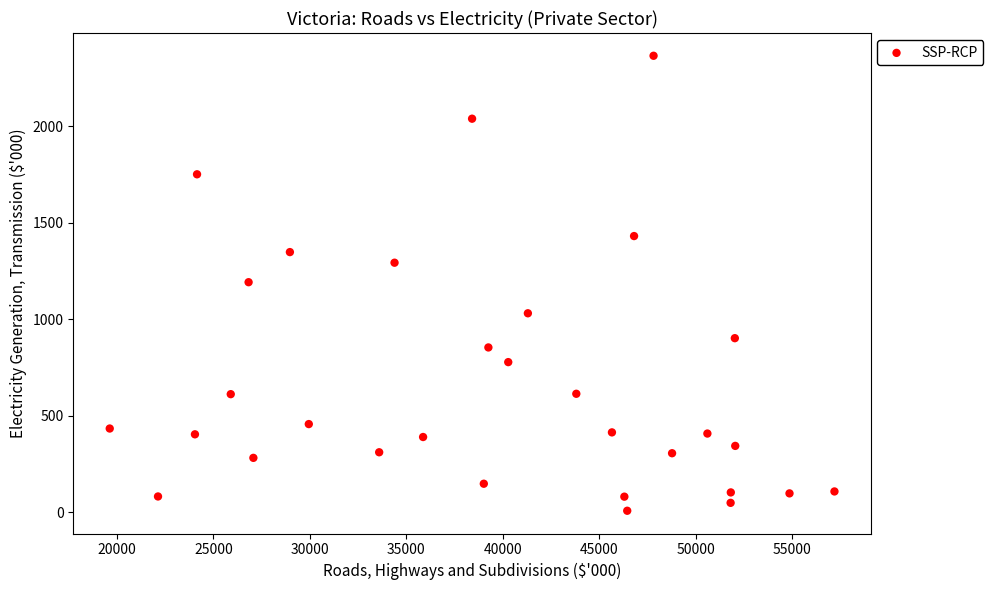

What is the range of X values (max minus min)?

37546